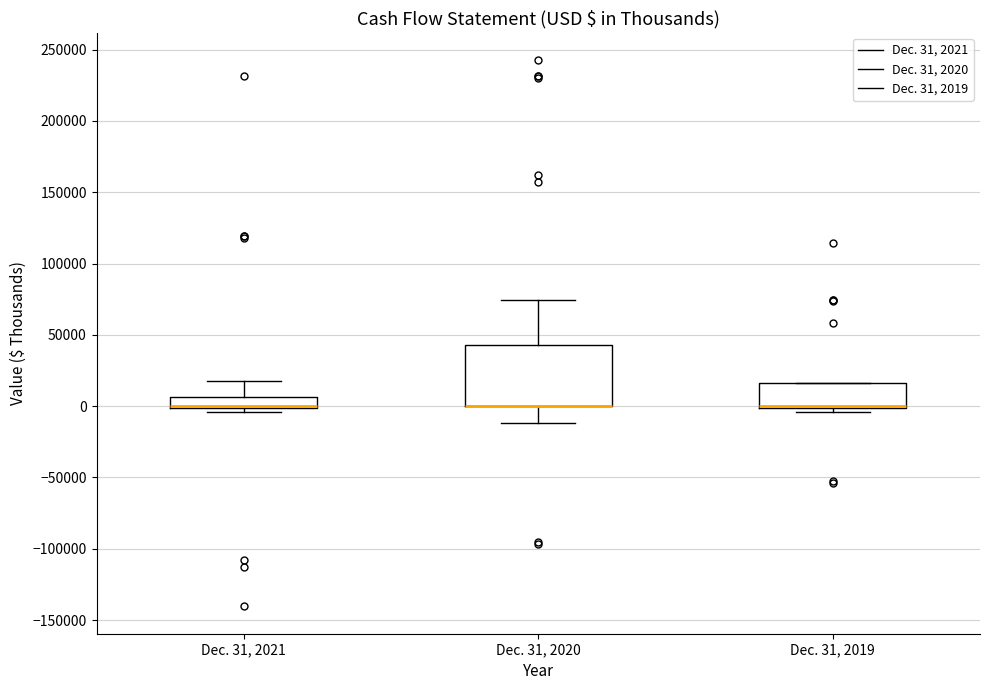

Comparing the boxes themselves (not the whiskers), which one is the tallest?

Dec. 31, 2020